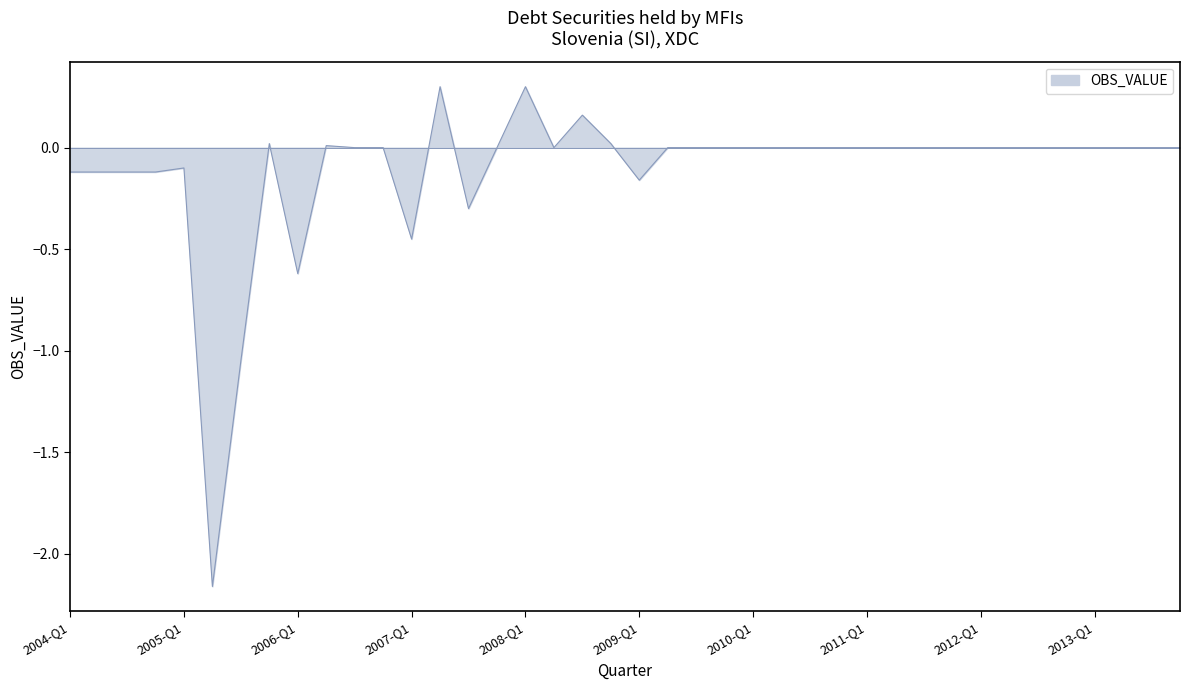

What is the sum of all values?

-4.5